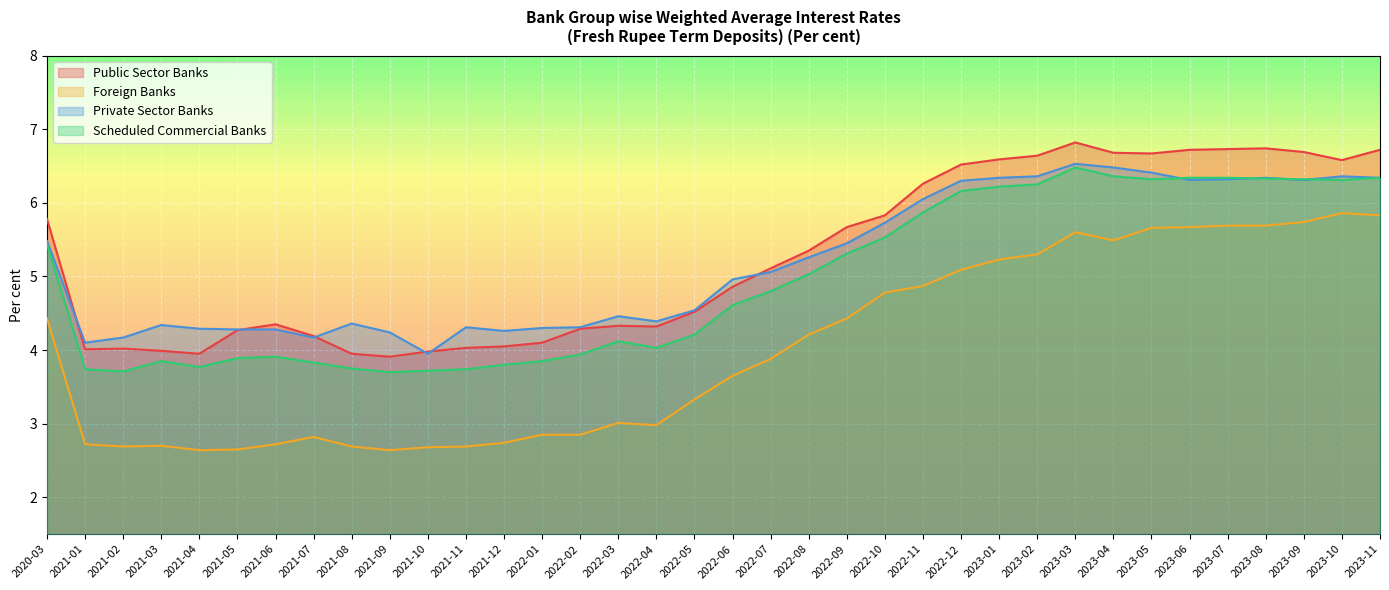

What value does the Scheduled Commercial Banks series have at 2023-08?

6.3